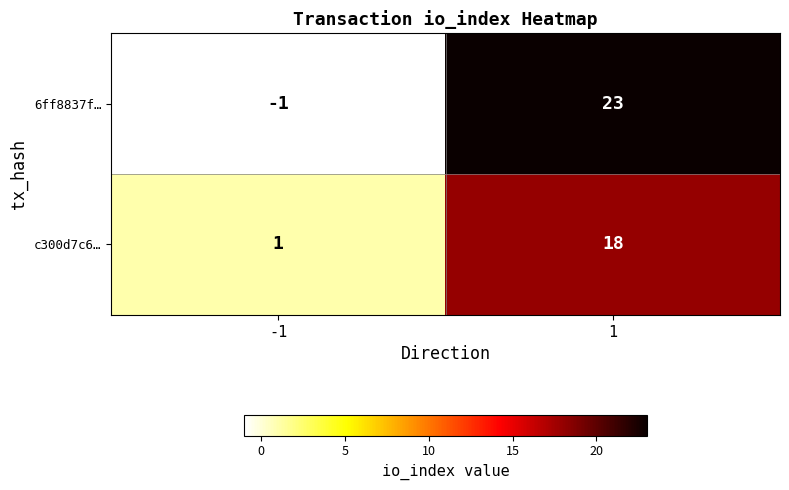

What is the difference between the maximum and minimum values in the 6ff8837f… series?

24